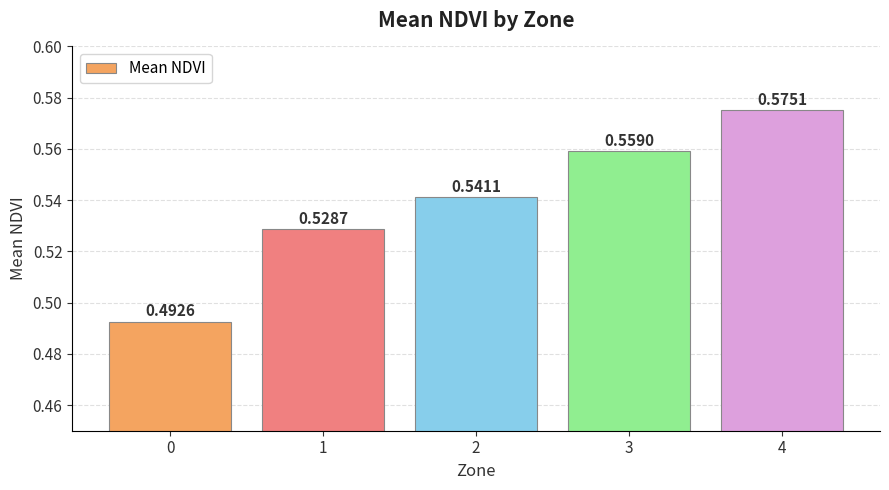

What is the sum of all values?

2.7